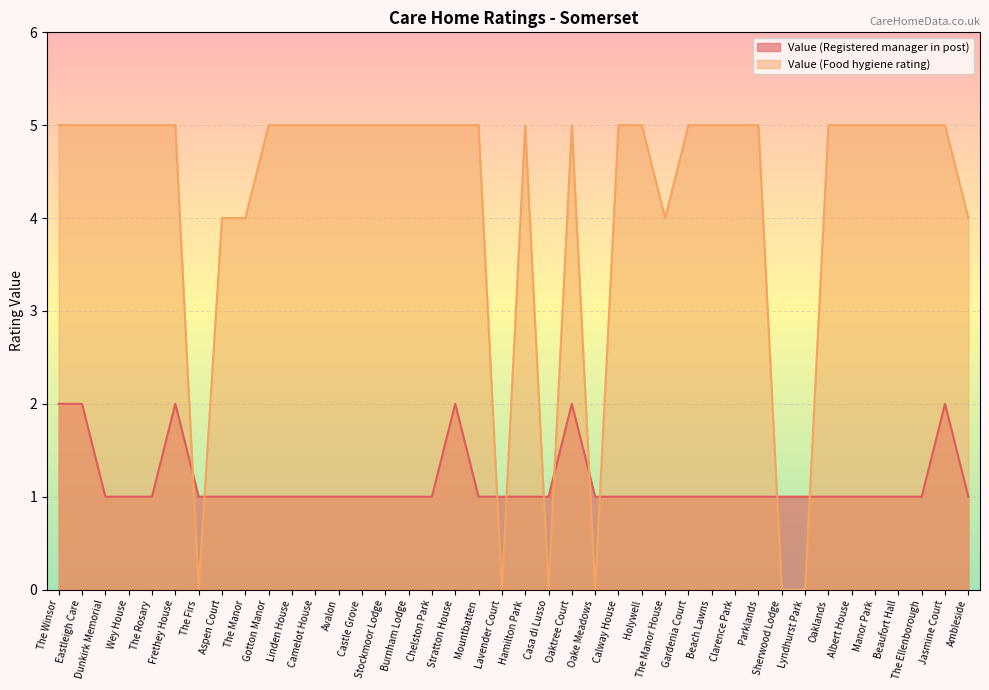

Reading left to right, list all the values displayed in this chart.

Value (Registered manager in post): The Winsor=2	Eastleigh Care=2	Dunkirk Memorial=1	Wey House=1	The Rosary=1	Frethey House=2	The Firs=1	Aspen Court=1	The Manor=1	Gotton Manor=1	Linden House=1	Camelot House=1	Avalon=1	Castle Grove=1	Stockmoor Lodge=1	Burnham Lodge=1	Chelston Park=1	Stratton House=2	Mountbatten=1	Lavender Court=1	Hamilton Park=1	Casa di Lusso=1	Oaktree Court=2	Oake Meadows=1	Calway House=1	Holywell=1	The Manor House=1	Gardenia Court=1	Beach Lawns=1	Clarence Park=1	Parklands=1	Sherwood Lodge=1	Lyndhurst Park=1	Oaklands=1	Albert House=1	Manor Park=1	Beaufort Hall=1	The Ellenborough=1	Jasmine Court=2	Ambleside=1
Value (Food hygiene rating): The Winsor=5	Eastleigh Care=5	Dunkirk Memorial=5	Wey House=5	The Rosary=5	Frethey House=5	The Firs=0	Aspen Court=4	The Manor=4	Gotton Manor=5	Linden House=5	Camelot House=5	Avalon=5	Castle Grove=5	Stockmoor Lodge=5	Burnham Lodge=5	Chelston Park=5	Stratton House=5	Mountbatten=5	Lavender Court=0	Hamilton Park=5	Casa di Lusso=0	Oaktree Court=5	Oake Meadows=0	Calway House=5	Holywell=5	The Manor House=4	Gardenia Court=5	Beach Lawns=5	Clarence Park=5	Parklands=5	Sherwood Lodge=0	Lyndhurst Park=0	Oaklands=5	Albert House=5	Manor Park=5	Beaufort Hall=5	The Ellenborough=5	Jasmine Court=5	Ambleside=4